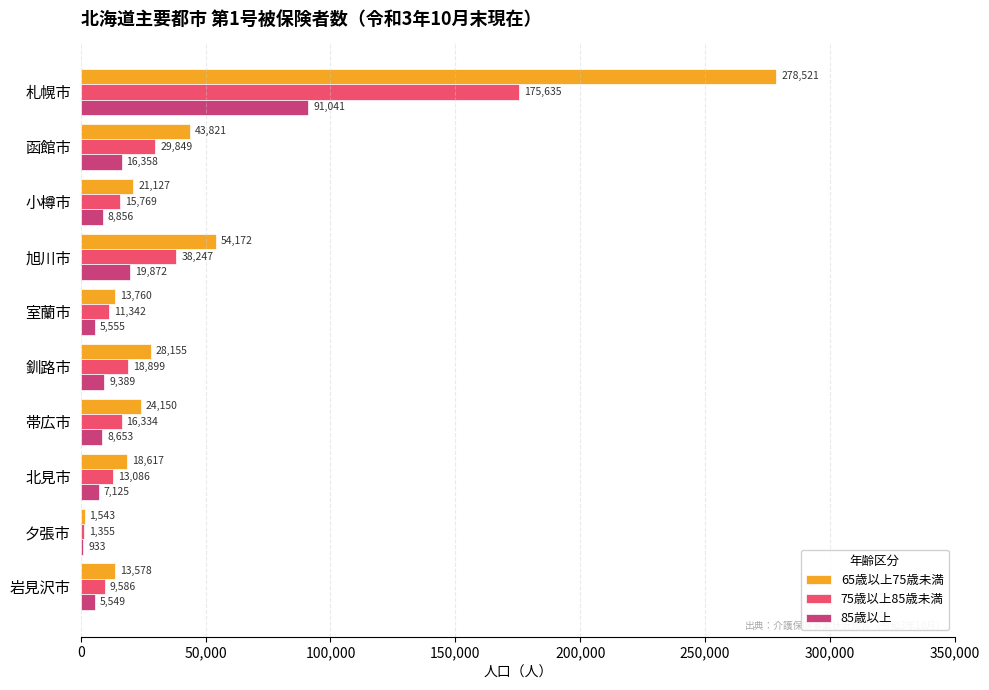

True or false: 75歳以上85歳未満 has a value of 31869 at 釧路市.

False